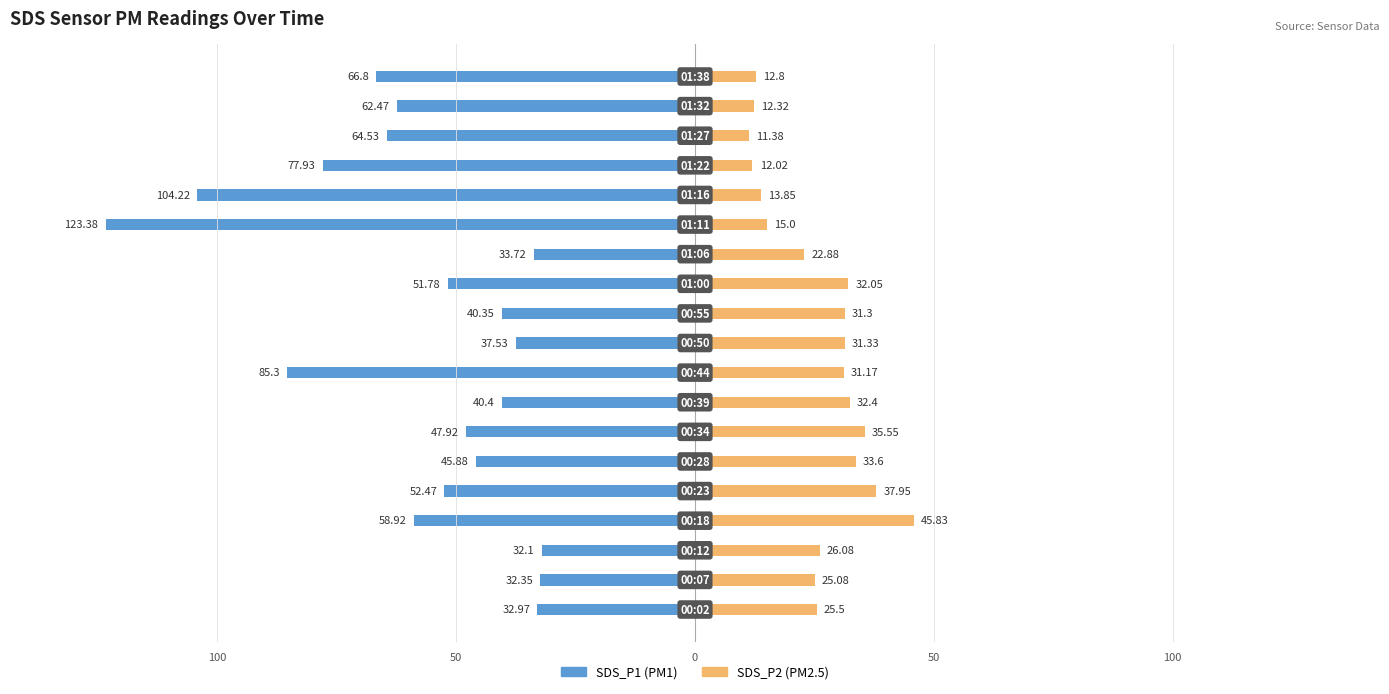

Does the chart contain stacked bars?

No